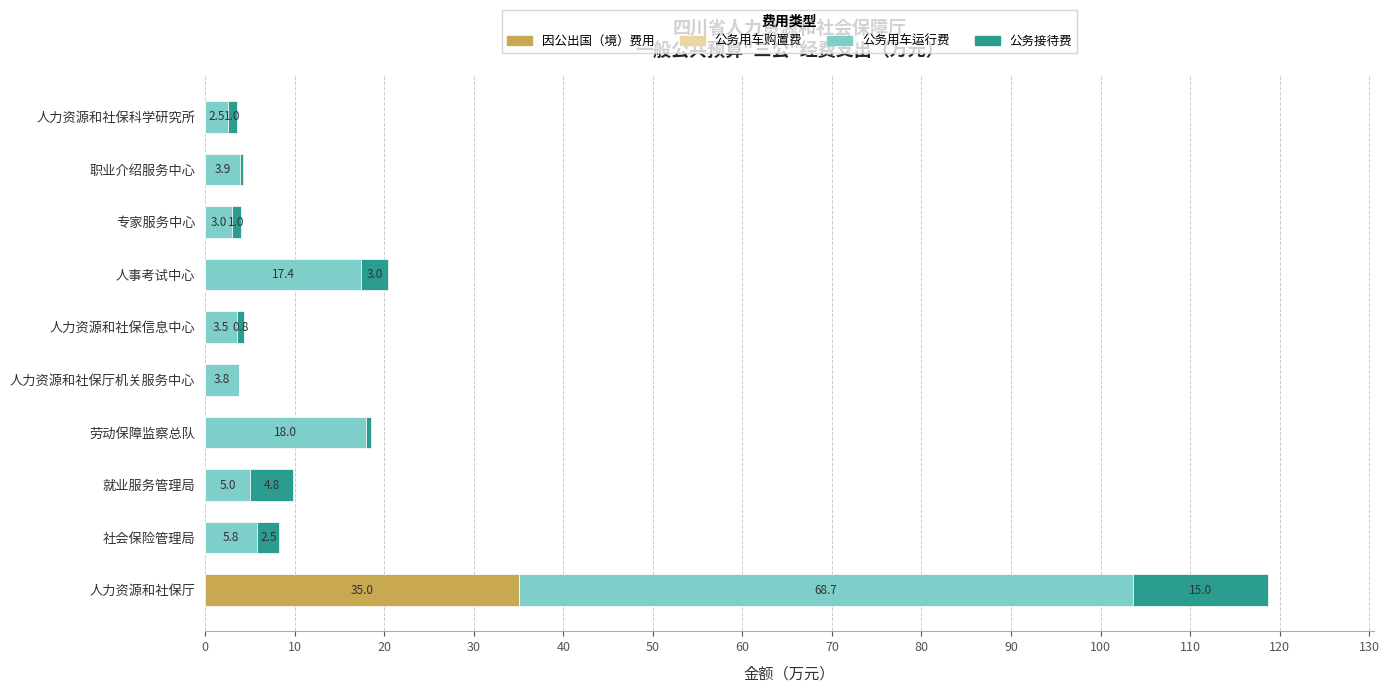

What is the total value across all series at 人事考试中心?

20.4